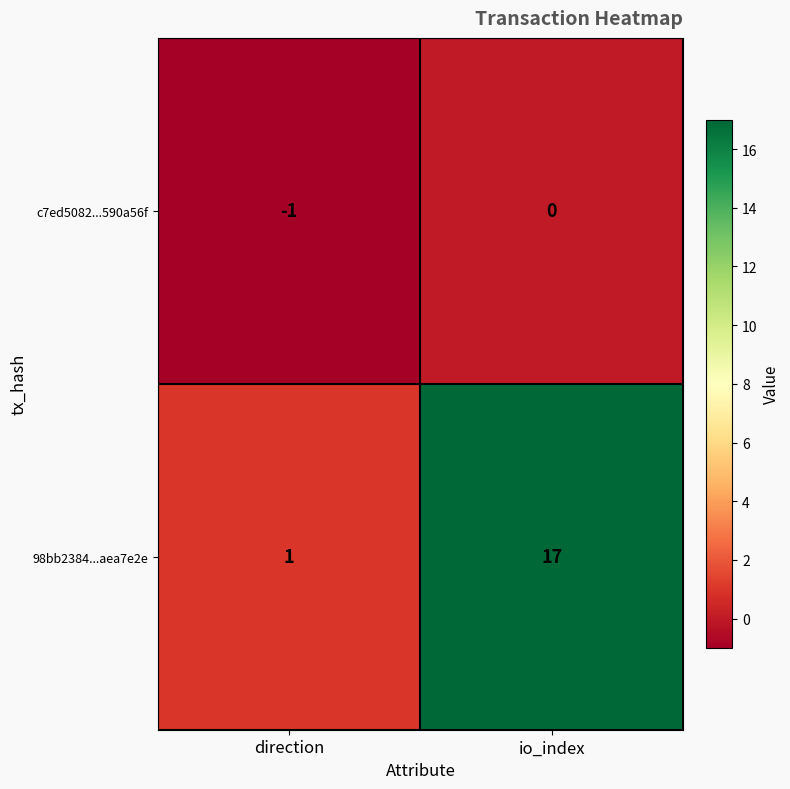

Is it true that c7ed5082...590a56f equals 0 at direction?

False